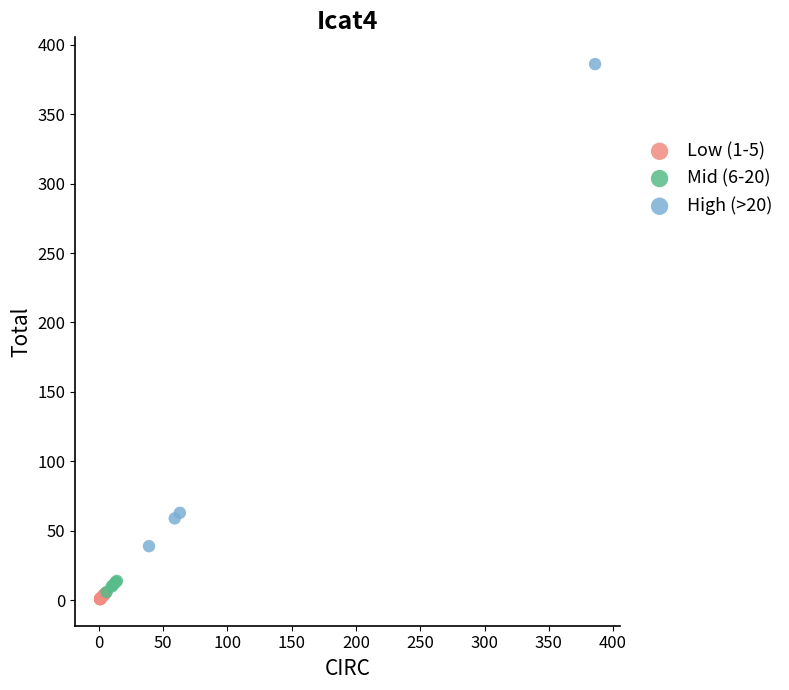

Which series has the largest Y range (max minus min)?

High (>20)